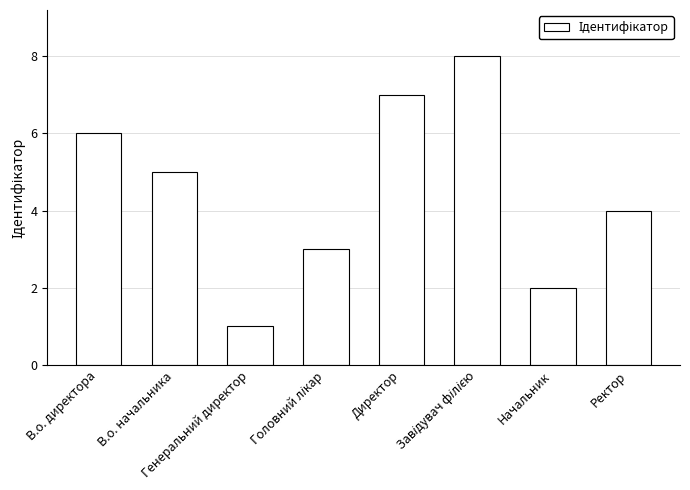

What is the difference between the maximum and second lowest values?

6